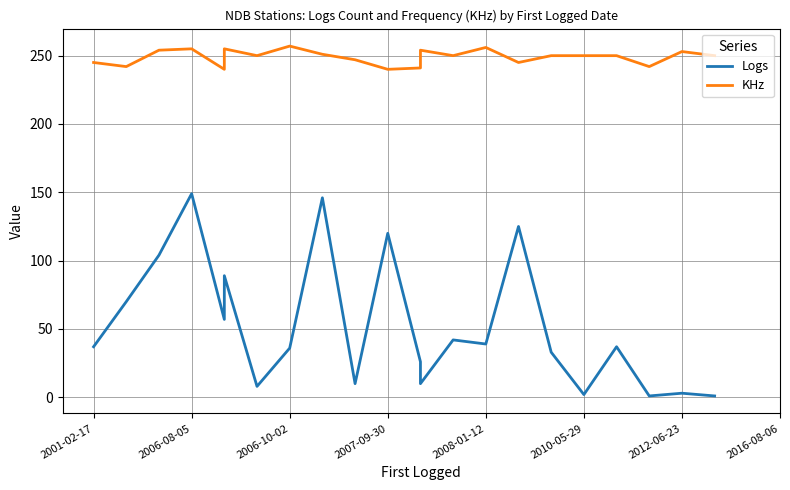

What is the sum of all Logs values?

1165